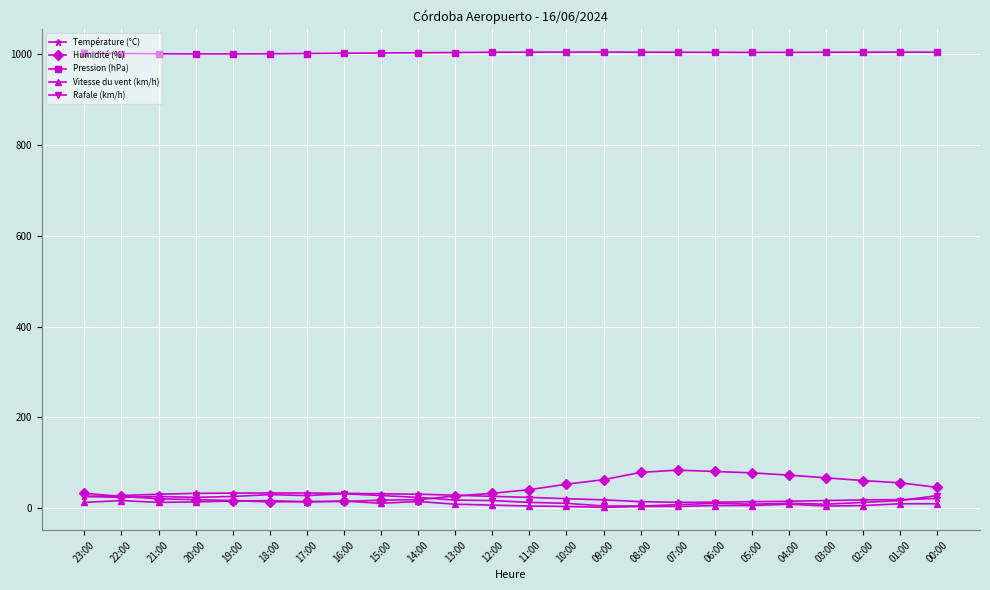

Which series has the widest spread of values?

Humidité (%)